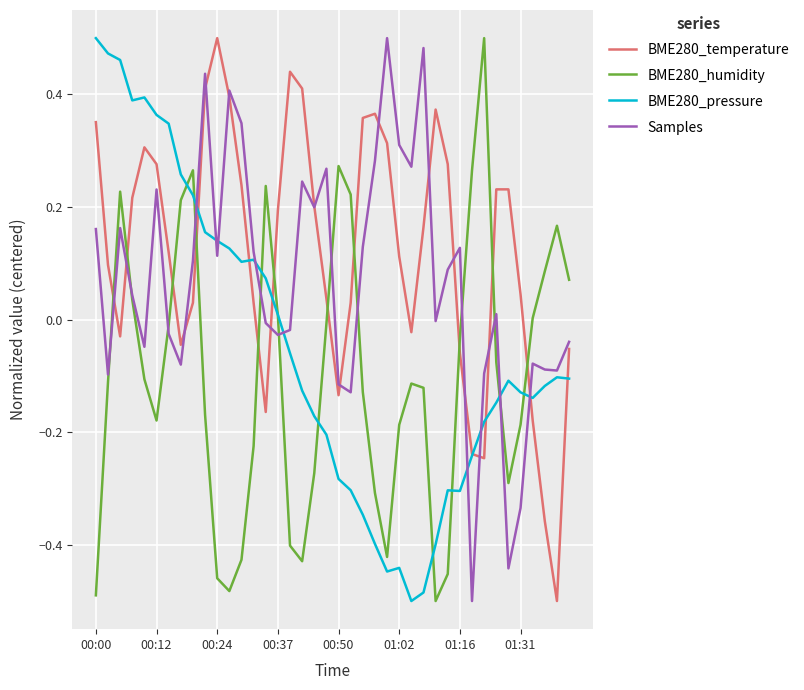

What are all the series names shown in the legend?

BME280_temperature, BME280_humidity, BME280_pressure, Samples